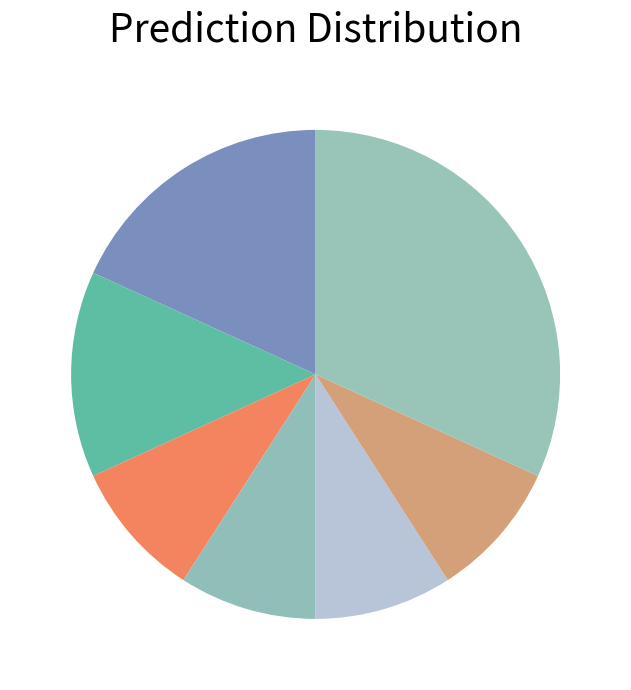

How many slices are in this pie chart?

7